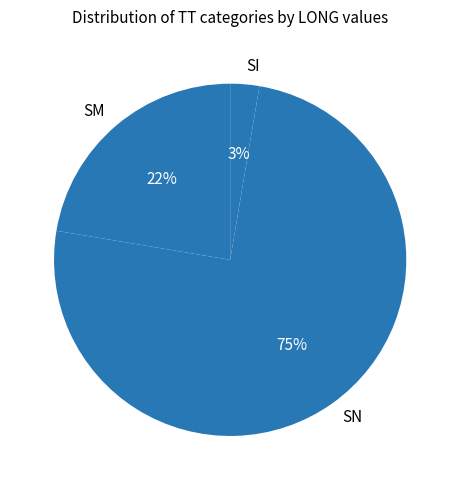

To the nearest percent, what is the difference between the largest and smallest slice percentages?

72%